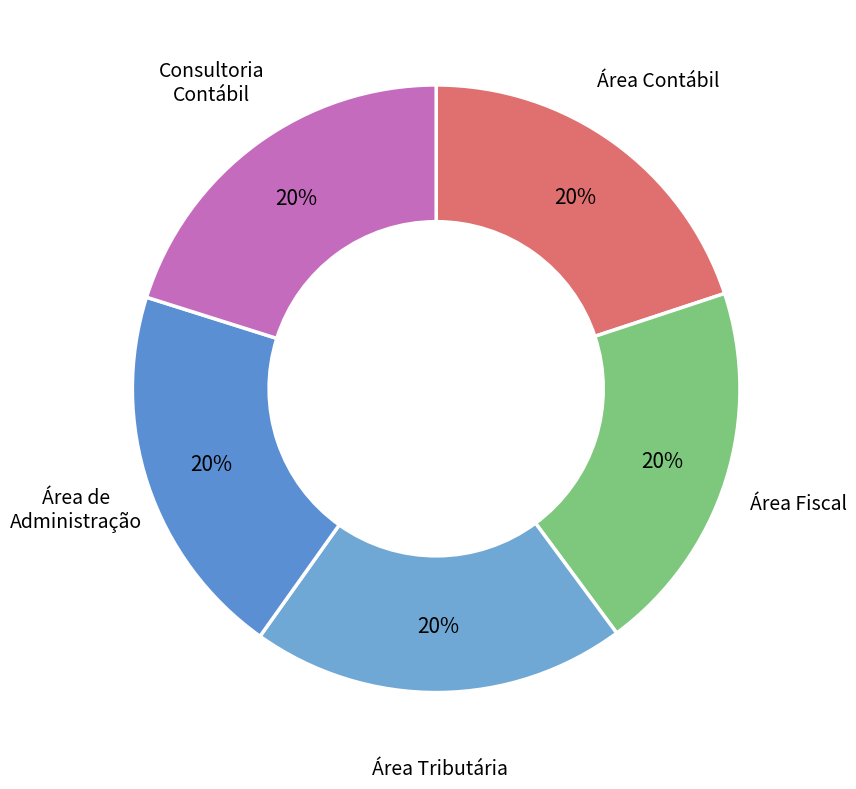

Which slice is the largest?

760: Consultoria e Assessoria - Contábil